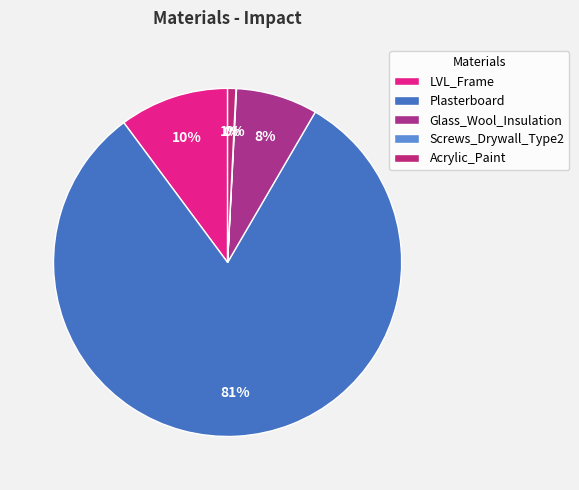

Which category accounts for the majority?

Plasterboard